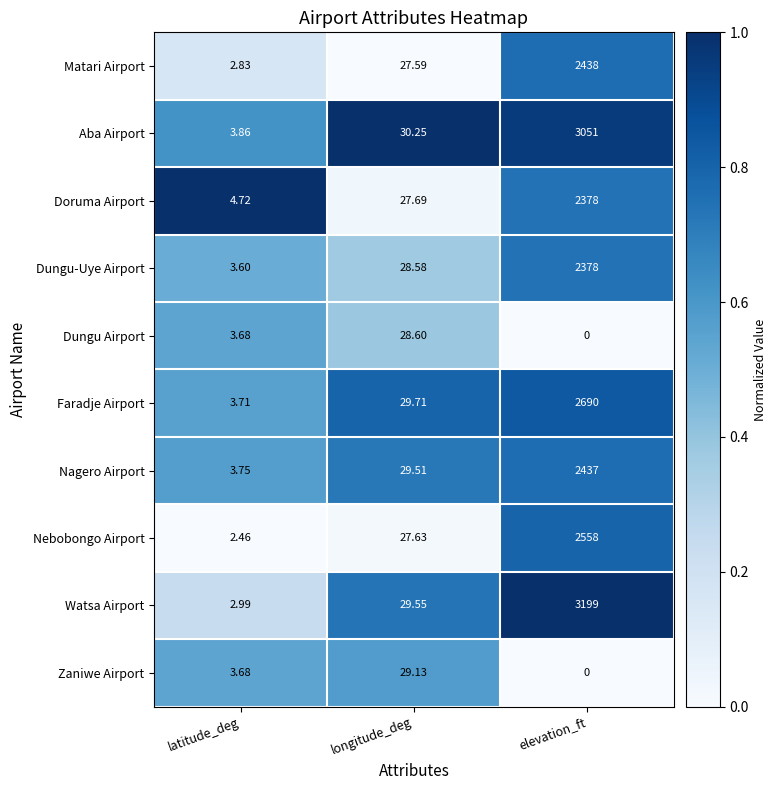

Which series has the largest total across all categories?

Watsa Airport